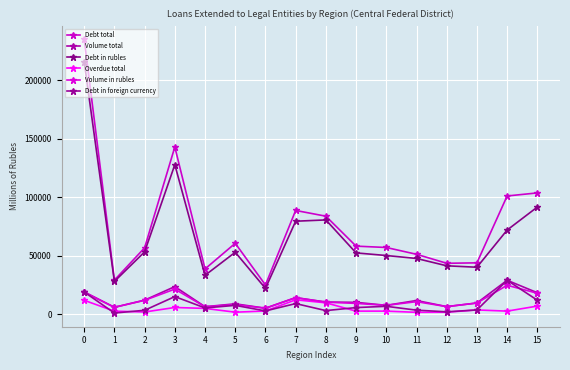

Does the chart have visible grid lines?

Yes